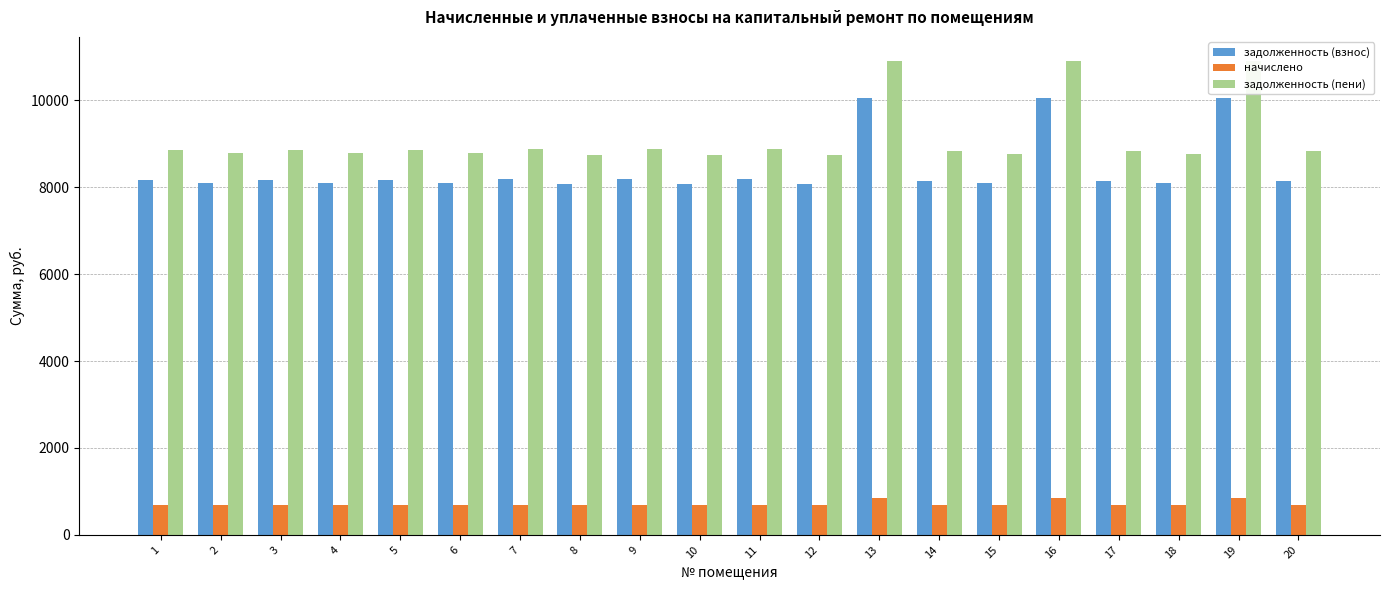

Reading right to left, what are all the values shown in this chart?

задолженность (взнос): 20=8140.8	19=10060.8	18=8083.2	17=8140.8	16=10060.8	15=8083.2	14=8140.8	13=10060.8	12=8064.0	11=8179.2	10=8064.0	9=8179.2	8=8064.0	7=8179.2	6=8102.4	5=8160.0	4=8102.4	3=8160.0	2=8102.4	1=8160.0
начислено: 20=686.9	19=848.9	18=682.0	17=686.9	16=848.9	15=682.0	14=686.9	13=848.9	12=680.4	11=690.1	10=680.4	9=690.1	8=680.4	7=690.1	6=683.6	5=688.5	4=683.6	3=688.5	2=683.6	1=688.5
задолженность (пени): 20=8827.7	19=10909.7	18=8765.2	17=8827.7	16=10909.7	15=8765.2	14=8827.7	13=10909.7	12=8744.4	11=8869.3	10=8744.4	9=8869.3	8=8744.4	7=8869.3	6=8786.0	5=8848.5	4=8786.0	3=8848.5	2=8786.0	1=8848.5